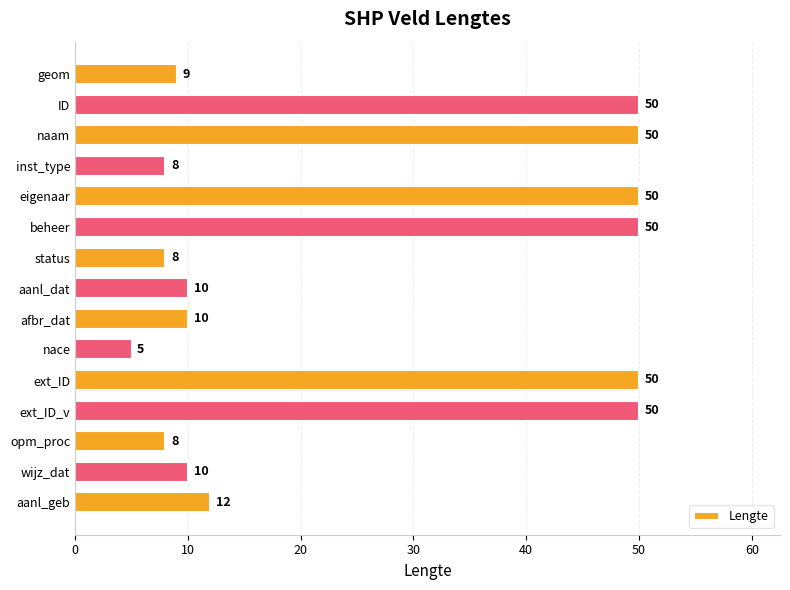

Reading top to bottom, what are all the values shown in this chart?

geom=9	ID=50	naam=50	inst_type=8	eigenaar=50	beheer=50	status=8	aanl_dat=10	afbr_dat=10	nace=5	ext_ID=50	ext_ID_v=50	opm_proc=8	wijz_dat=10	aanl_geb=12